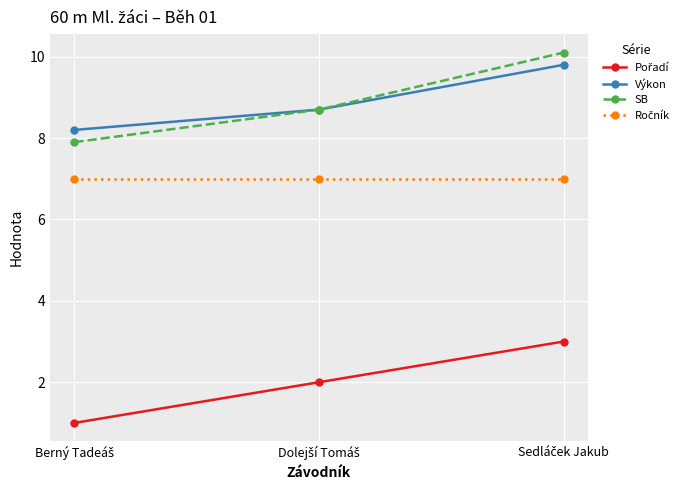

What is the maximum value shown in the chart?

10.1